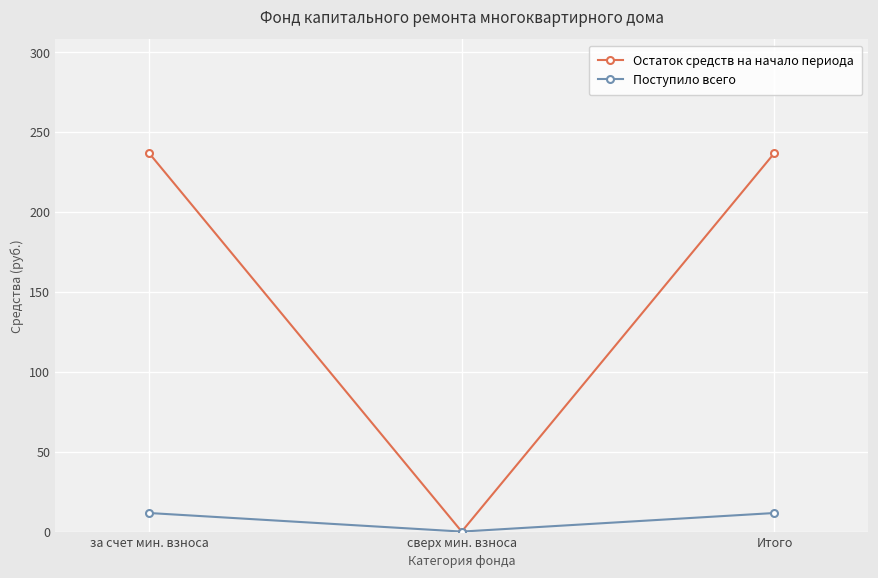

Is this an area chart (filled region under the line)?

No